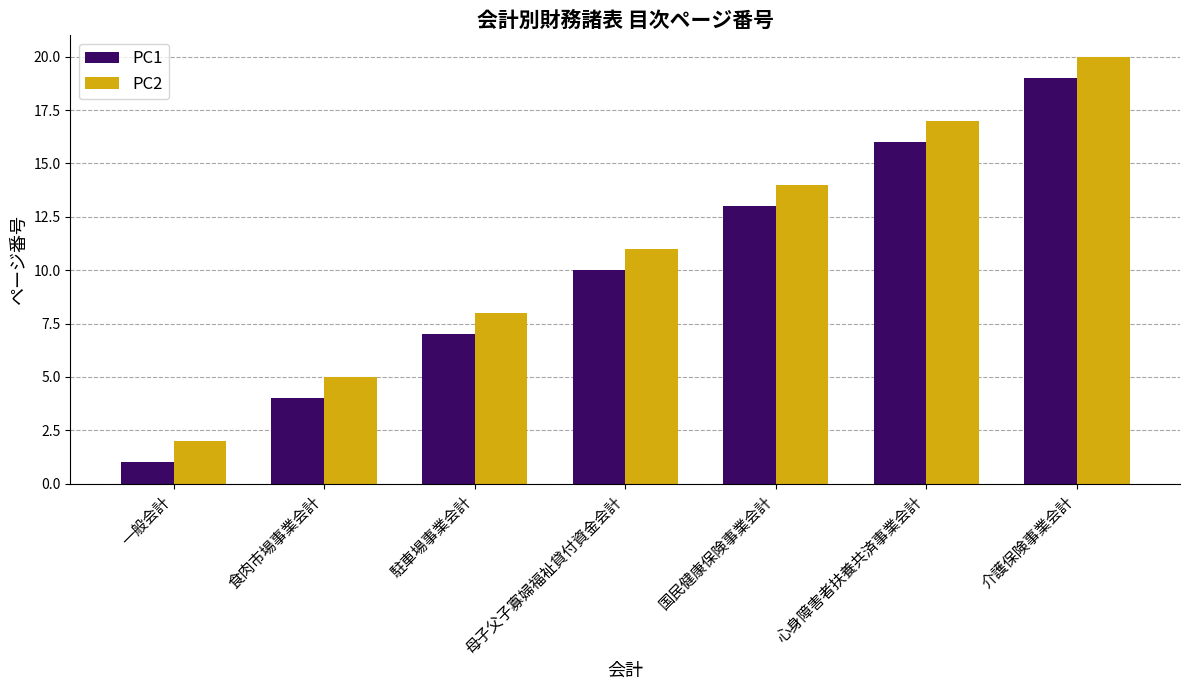

Reading left to right, extract all data points from this chart.

PC1: 一般会計=1	食肉市場事業会計=4	駐車場事業会計=7	母子父子寡婦福祉貸付資金会計=10	国民健康保険事業会計=13	心身障害者扶養共済事業会計=16	介護保険事業会計=19
PC2: 一般会計=2	食肉市場事業会計=5	駐車場事業会計=8	母子父子寡婦福祉貸付資金会計=11	国民健康保険事業会計=14	心身障害者扶養共済事業会計=17	介護保険事業会計=20